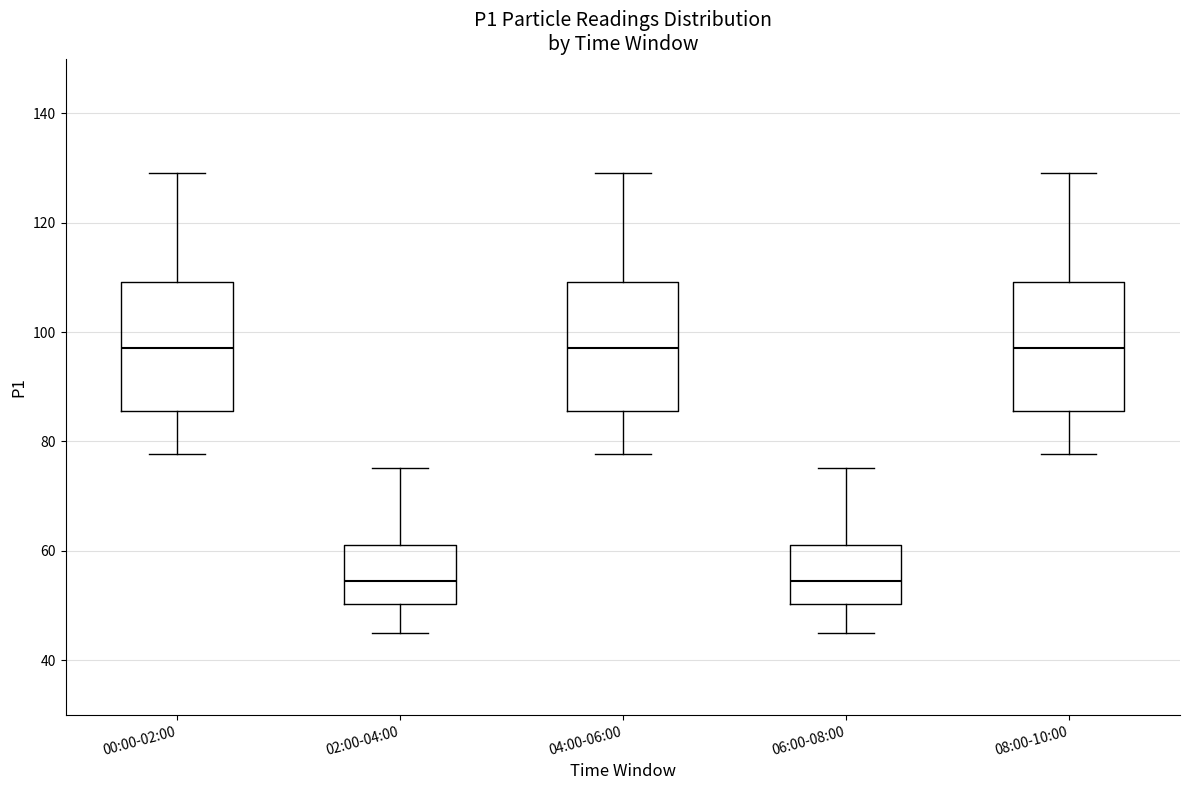

Reading left to right, read every box against the y-axis: the position of its median line, the range the box covers, and the ends of its whiskers. The values are not printed on the chart, so give them approximately, as read against the axis.

00:00-02:00: median 98, box 86 to 110, whiskers 78 to 130
02:00-04:00: median 54, box 50 to 62, whiskers 46 to 76
04:00-06:00: median 98, box 86 to 110, whiskers 78 to 130
06:00-08:00: median 54, box 50 to 62, whiskers 46 to 76
08:00-10:00: median 98, box 86 to 110, whiskers 78 to 130